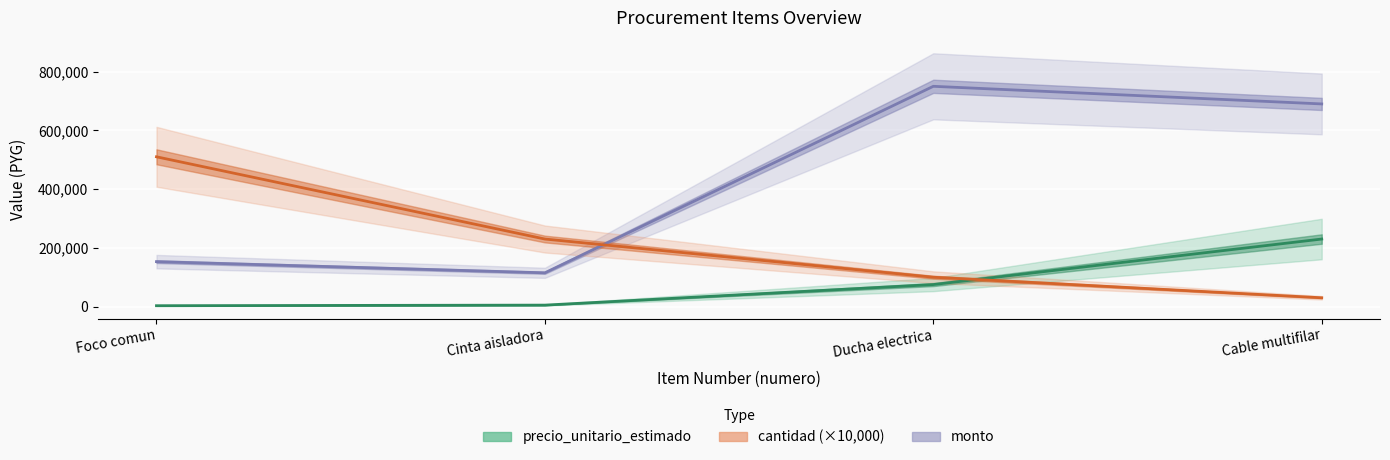

Count the cantidad values in the range 100000 to 510000.

3